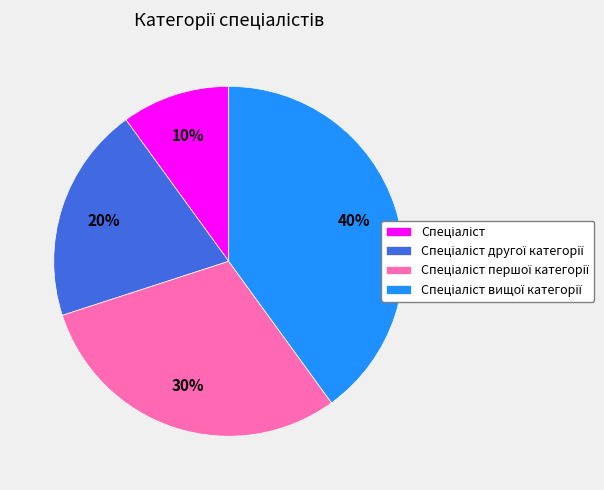

To the nearest percent, what is the difference between the largest and smallest slice percentages?

30%